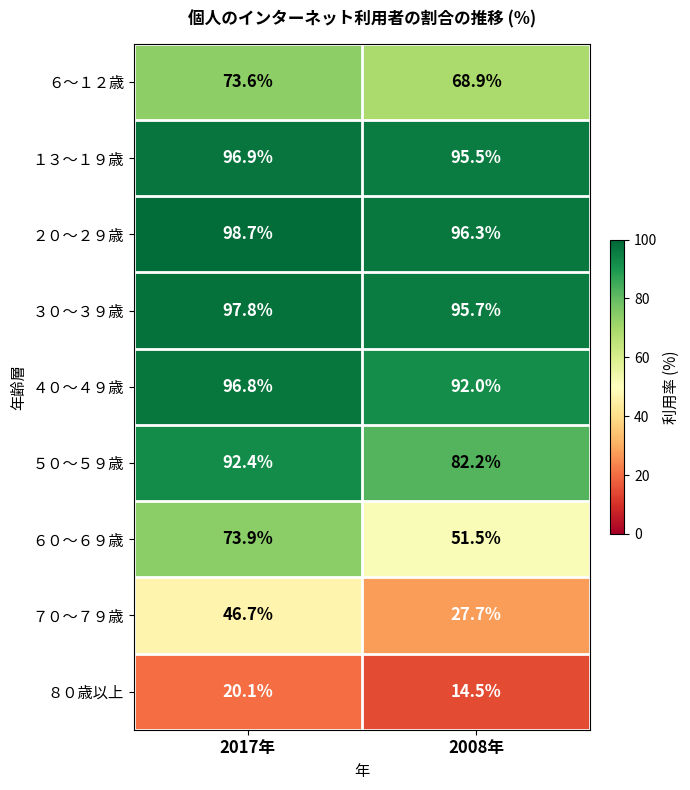

What is the spread (max minus min) of values at 2017年?

78.6